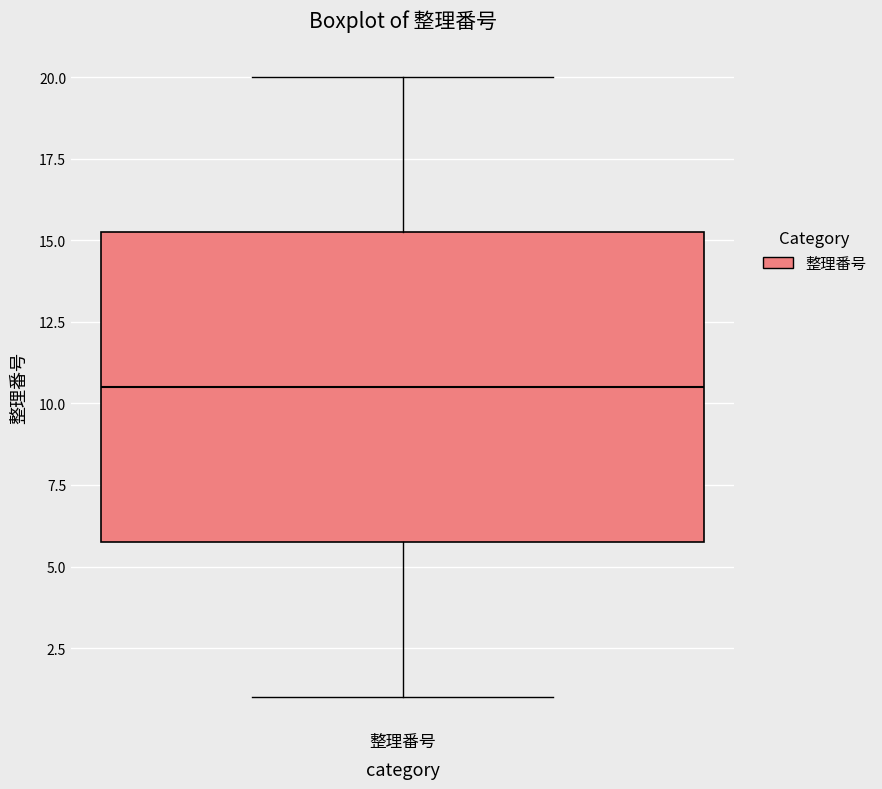

Read this box plot against the y-axis: the position of the median line, the range covered by the box, and the ends of both whiskers. The values are not printed on the chart, so give them approximately, as read against the axis.

median 10.5, box 6.0 to 15.5, whiskers 1.0 to 20.0